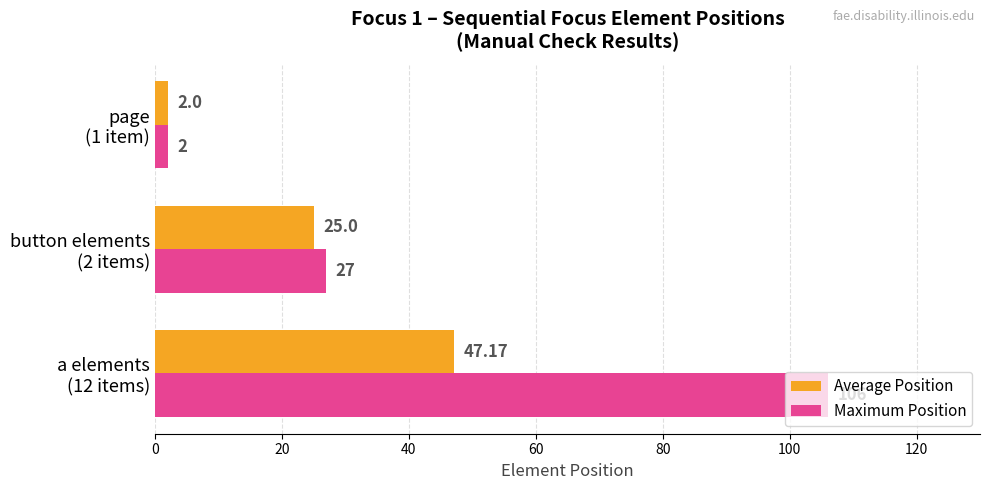

Which series has the widest spread of values?

Maximum Position